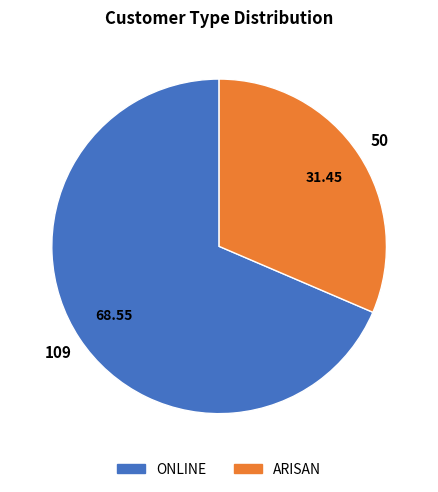

Which slice represents more than half of the pie?

ONLINE